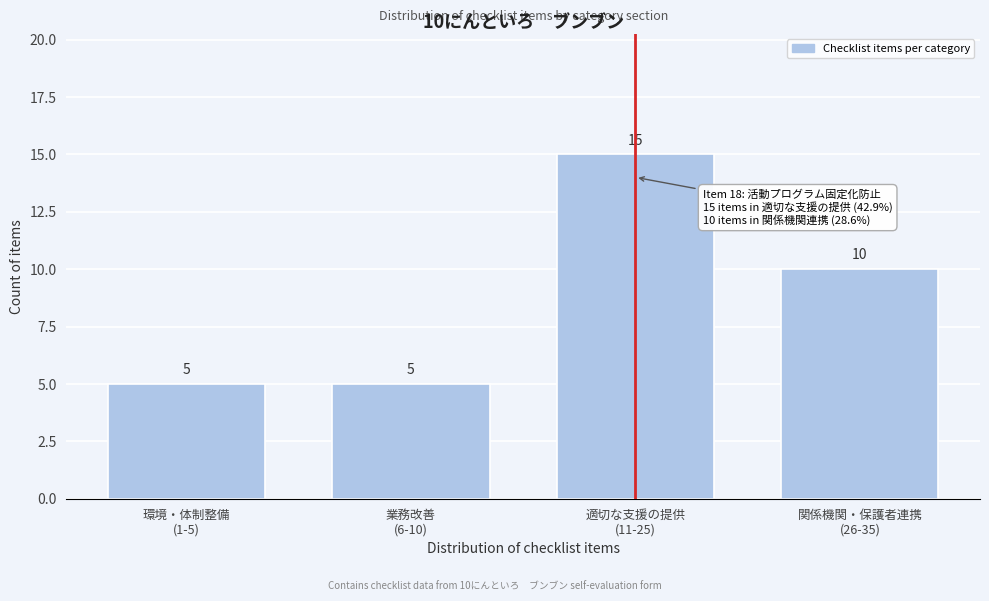

Reading left to right, list all the values displayed in this chart.

5	5	15	10